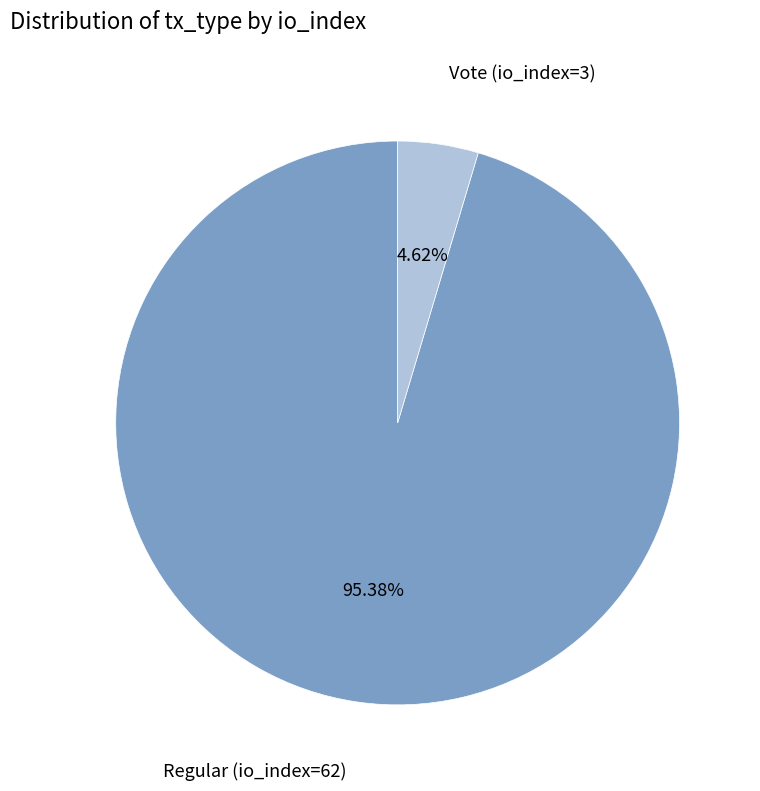

Which has a higher value, Regular (io_index=62) or Vote (io_index=3)?

Regular (io_index=62)